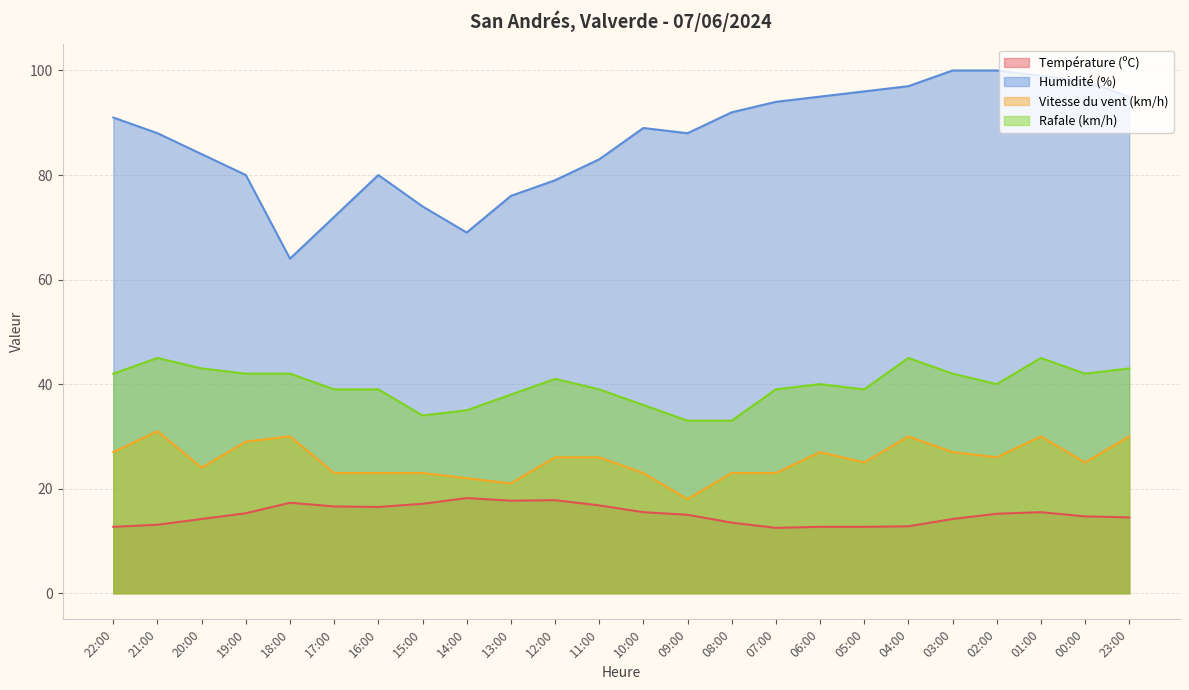

True or false: Humidité (%) and Vitesse du vent (km/h) intersect in this chart.

False